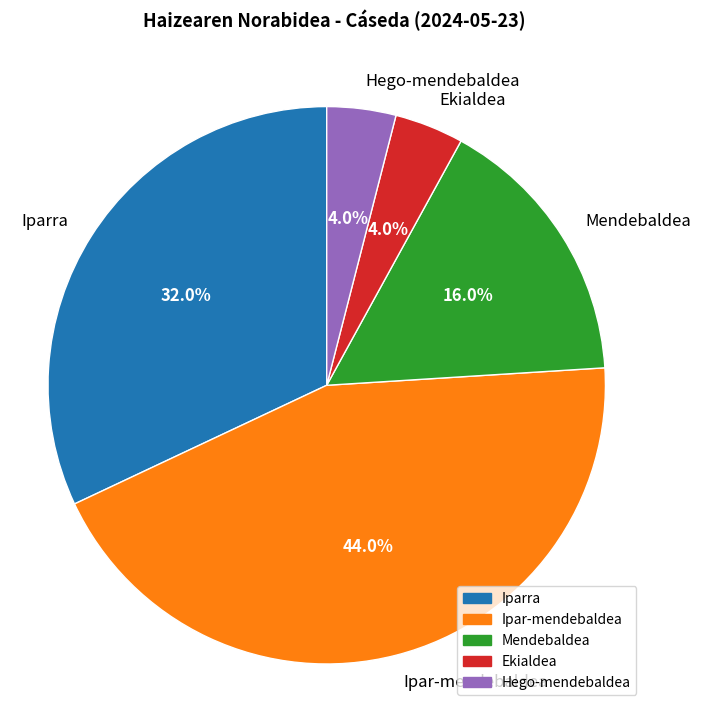

Is Iparra the majority of the pie?

No